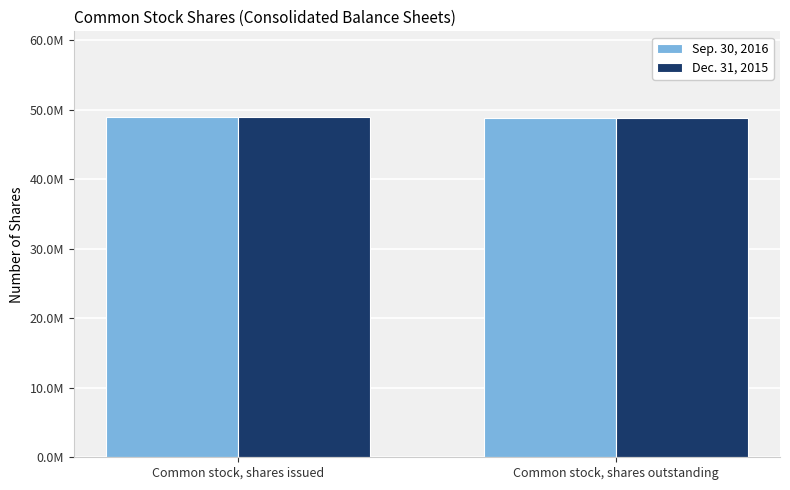

What position from the right is Common stock, shares issued?

2